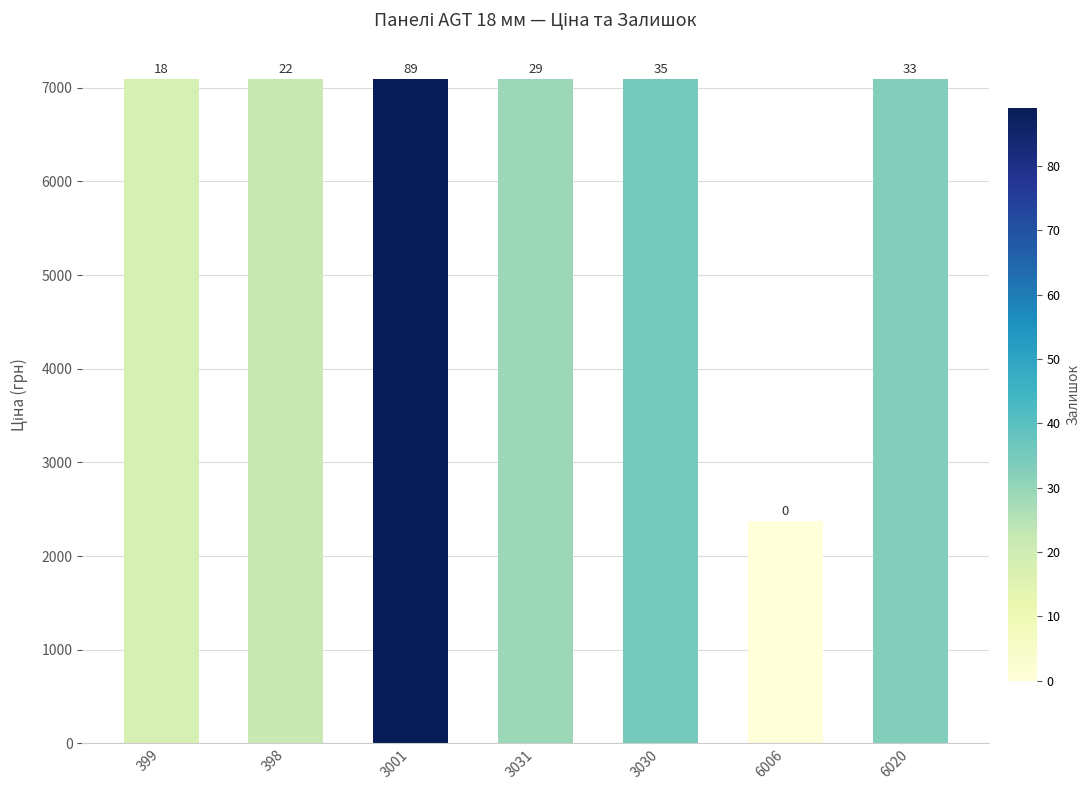

The value at 6020 is 9449.4. True or false?

False